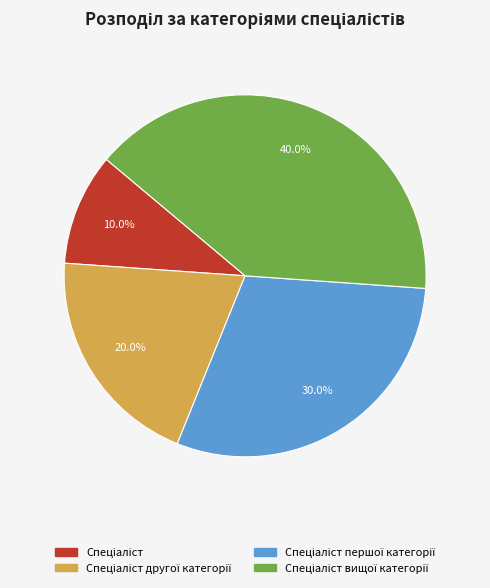

To the nearest percent, what is the average slice percentage?

25%